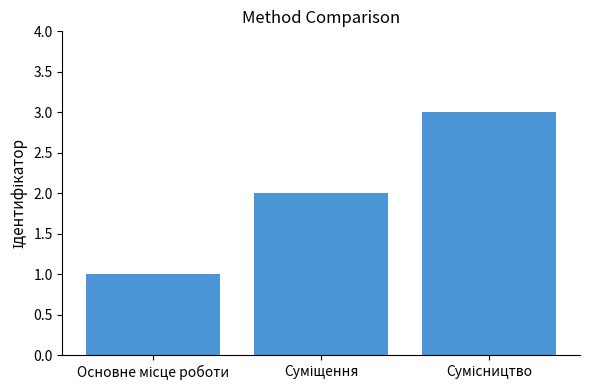

What is the sum of all values?

6